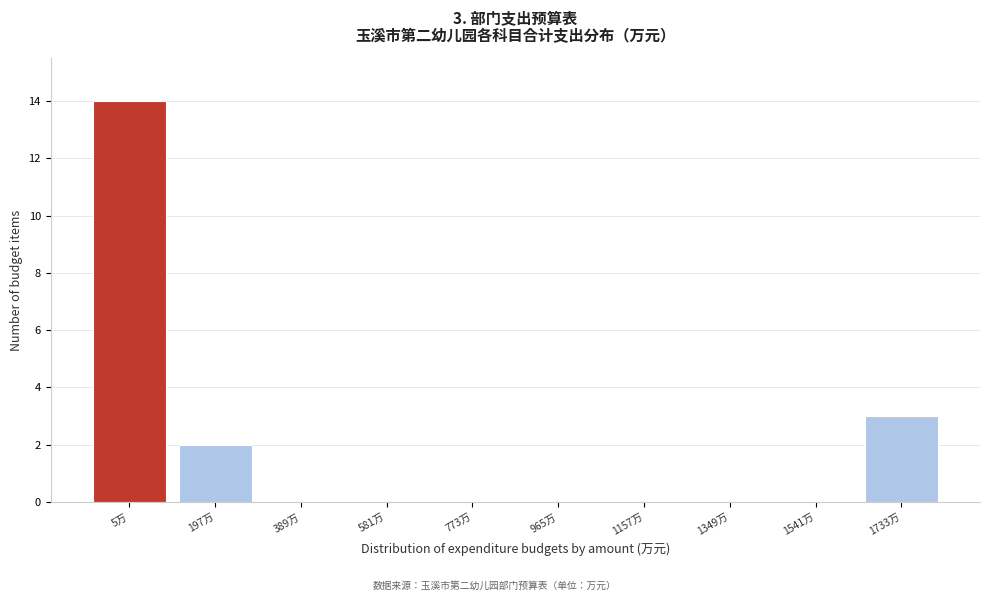

Reading left to right, extract all data points from this chart.

5万=14	197万=2	389万=0	581万=0	773万=0	965万=0	1157万=0	1349万=0	1541万=0	1733万=3